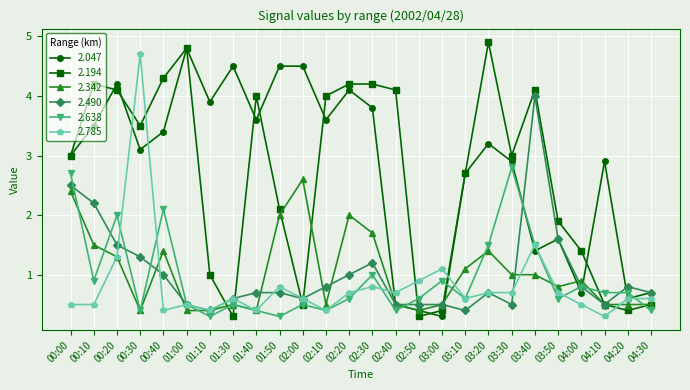

How many distinct data groups are displayed?

6